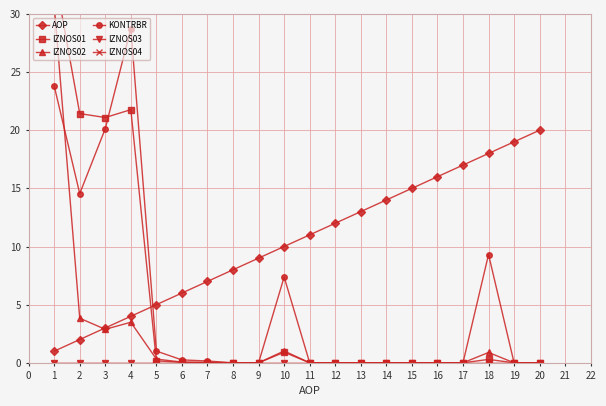

Does the chart display data point markers on the line(s)?

Yes